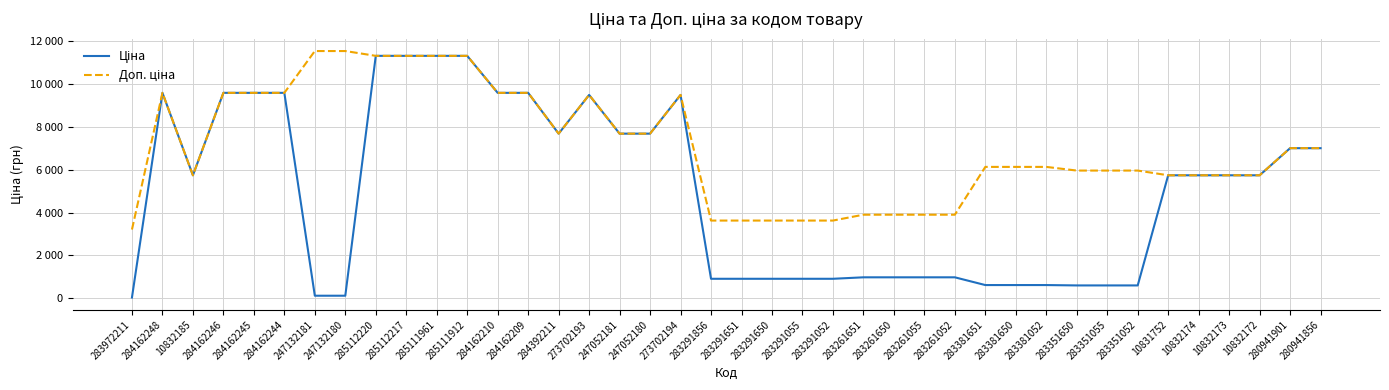

How many data points in Доп. ціна are less than 6128?

18